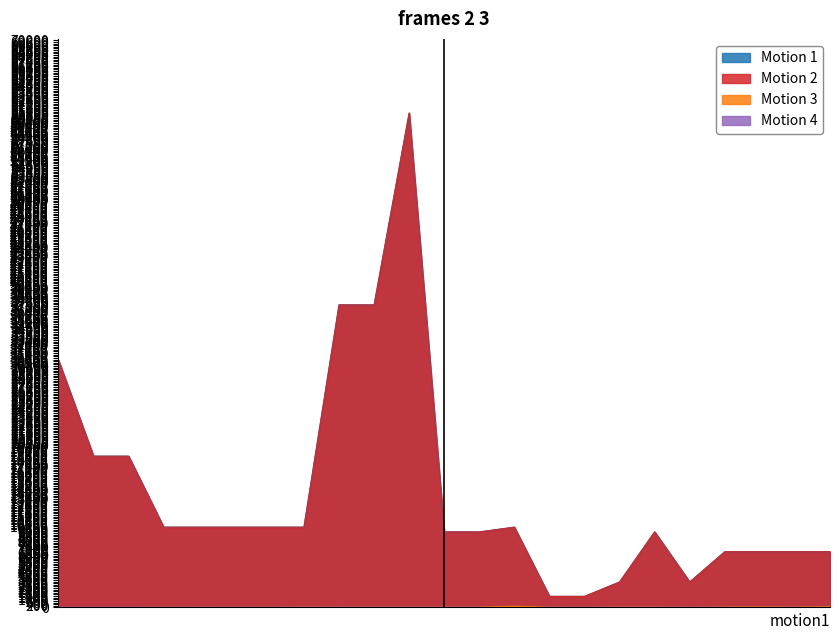

True or false: Залишок and Доп. ціна cross at least once.

False